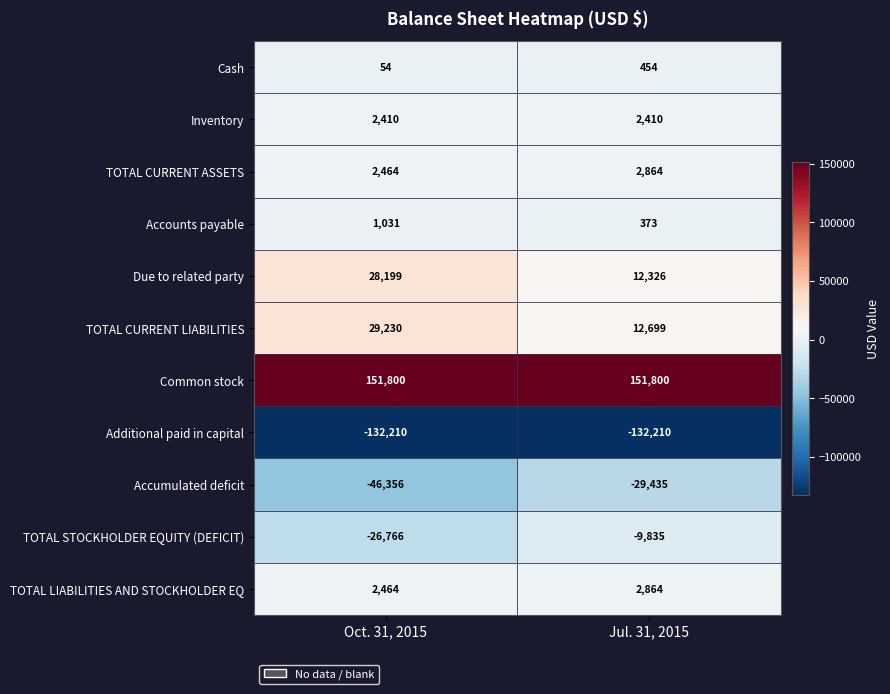

What is the maximum value shown in the chart?

151800